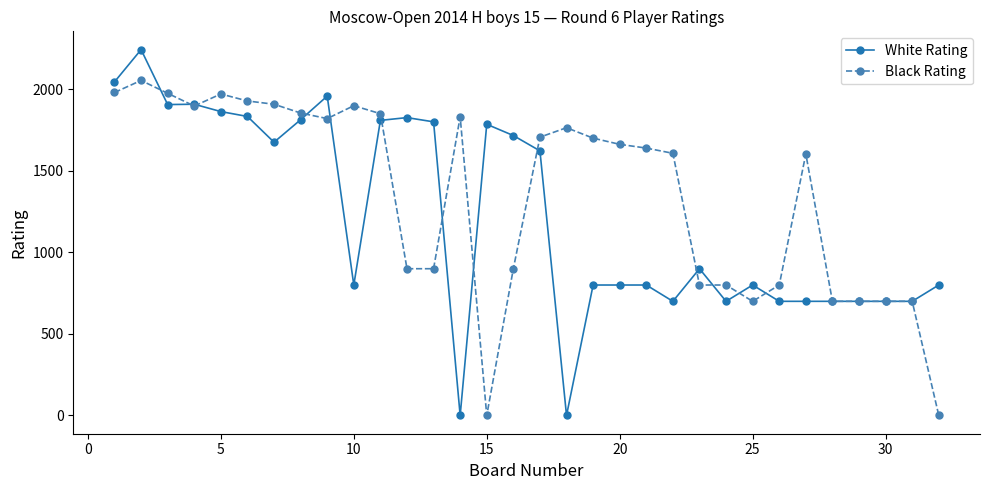

Does the chart have visible grid lines?

No